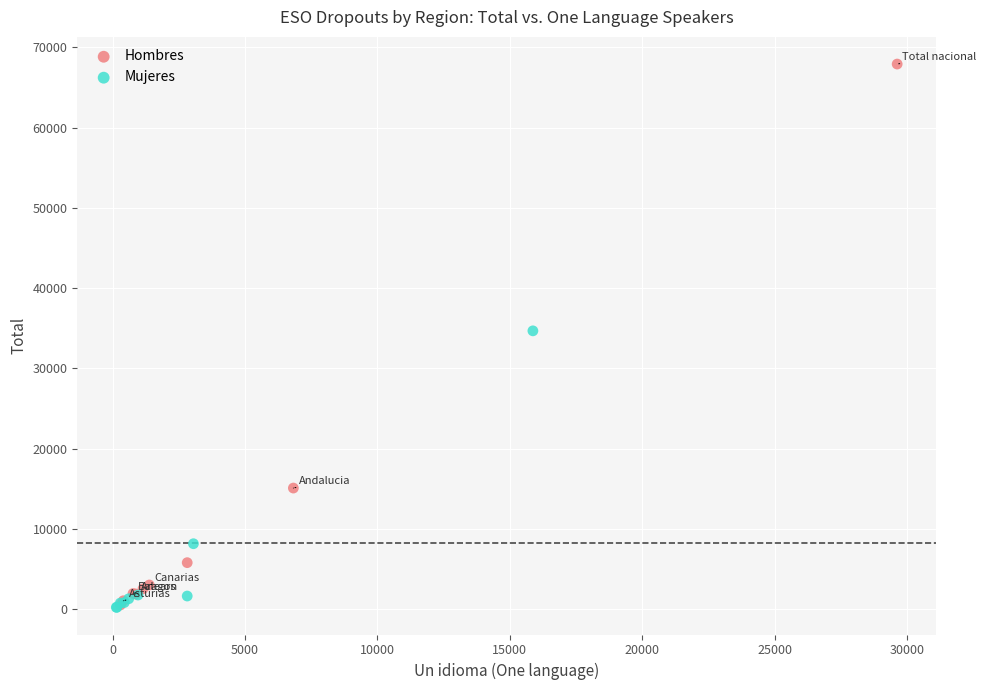

Which series contains the highest Y value?

Hombres